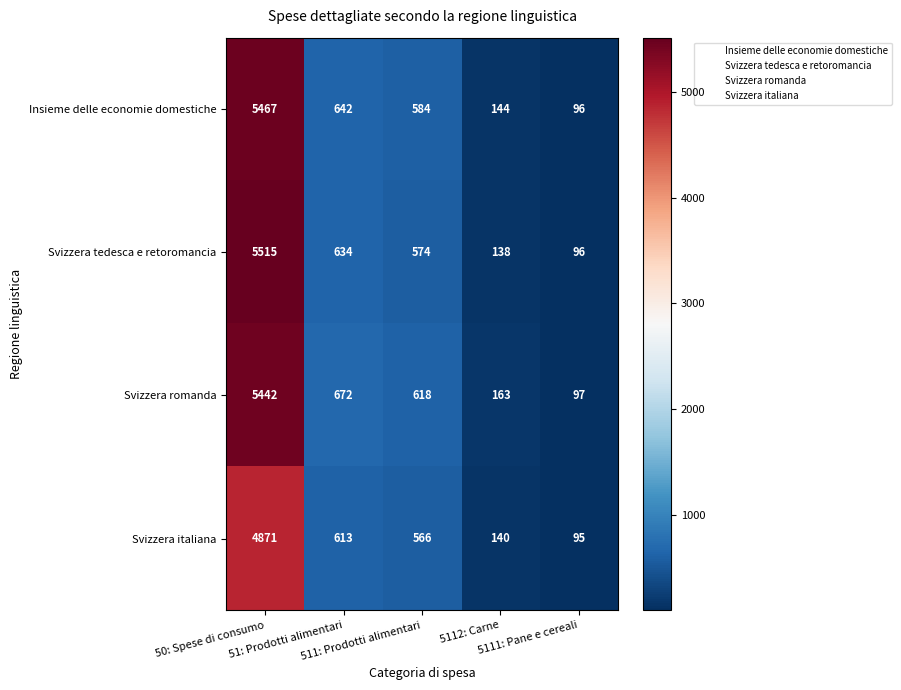

Which series has the widest spread of values?

Svizzera tedesca e retoromancia